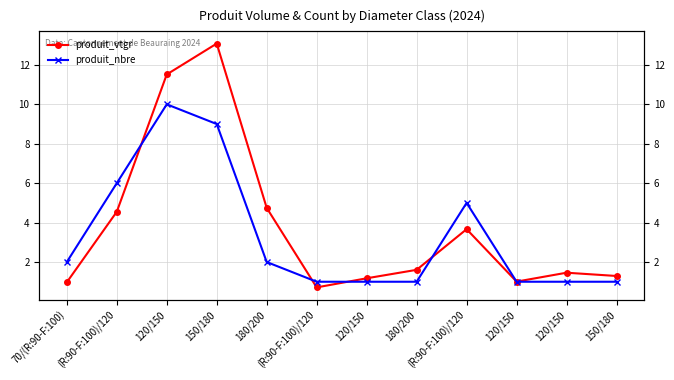

Reading left to right, transcribe all the data shown in this chart.

produit_vtgr: 1.0	4.5	11.5	13.1	4.7	0.7	1.2	1.6	3.7	1.0	1.5	1.3
produit_nbre: 2.0	6.0	10.0	9.0	2.0	1.0	1.0	1.0	5.0	1.0	1.0	1.0